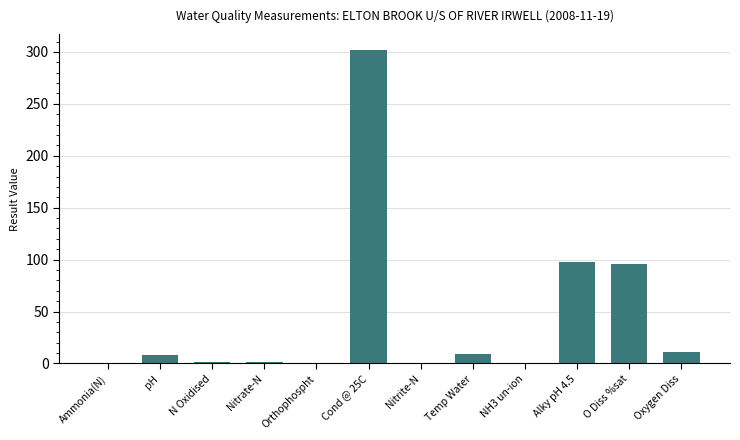

Which has a higher value, N Oxidised or Oxygen Diss?

Oxygen Diss